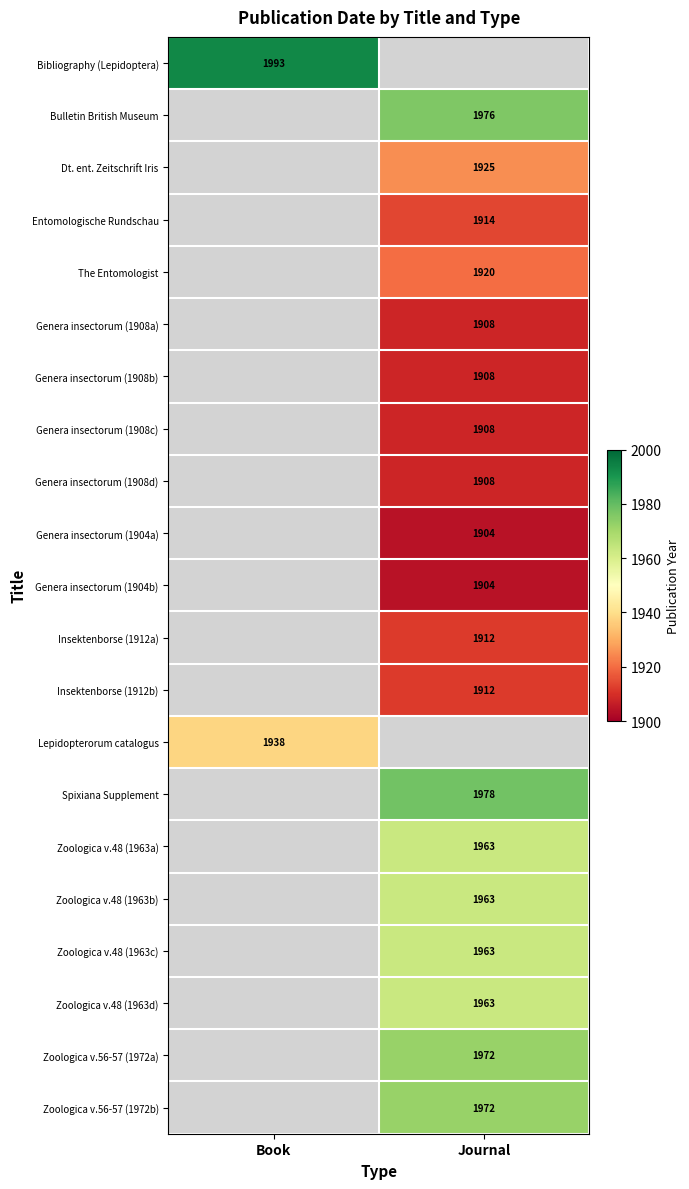

What is the smallest value displayed?

1904.0